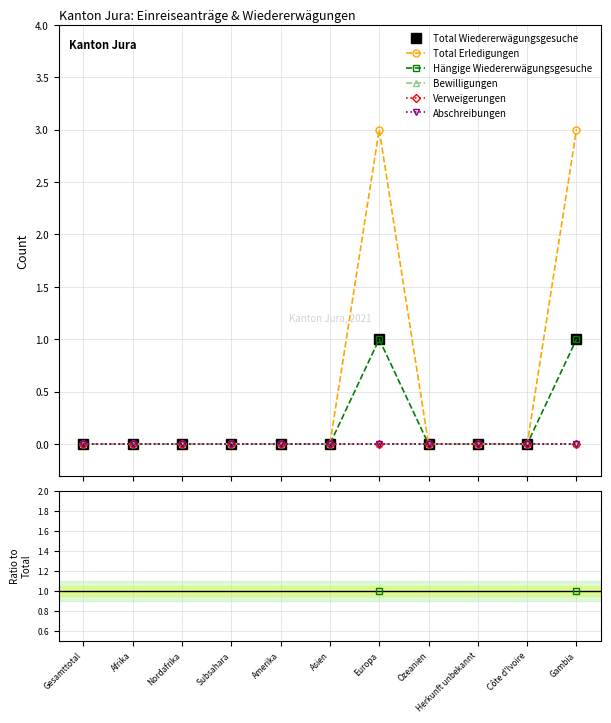

What are all the series names shown in the legend?

Total Wiedererwägungsgesuche, Total Erledigungen, Hängige Wiedererwägungsgesuche, Bewilligungen, Verweigerungen, Abschreibungen